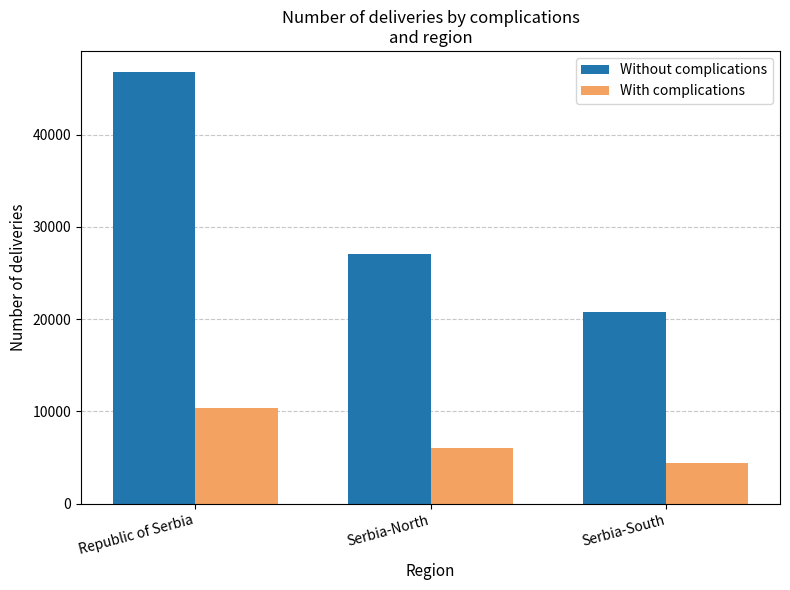

Are the bars horizontal?

No